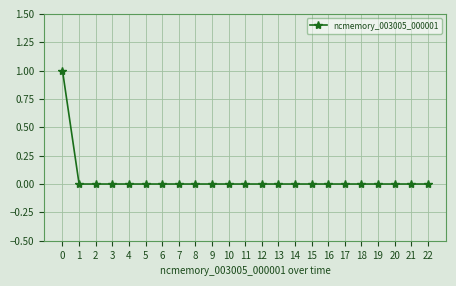

What is the sum of all values?

1